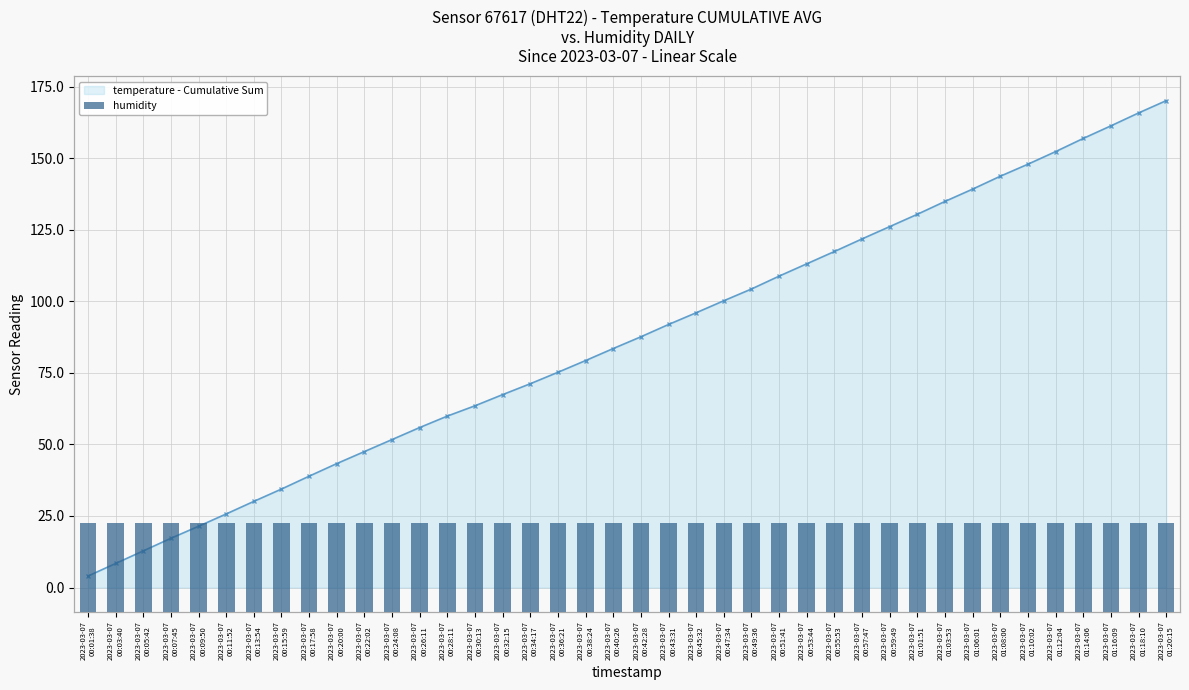

What are all the series names shown in the legend?

temperature - Cumulative Sum, humidity